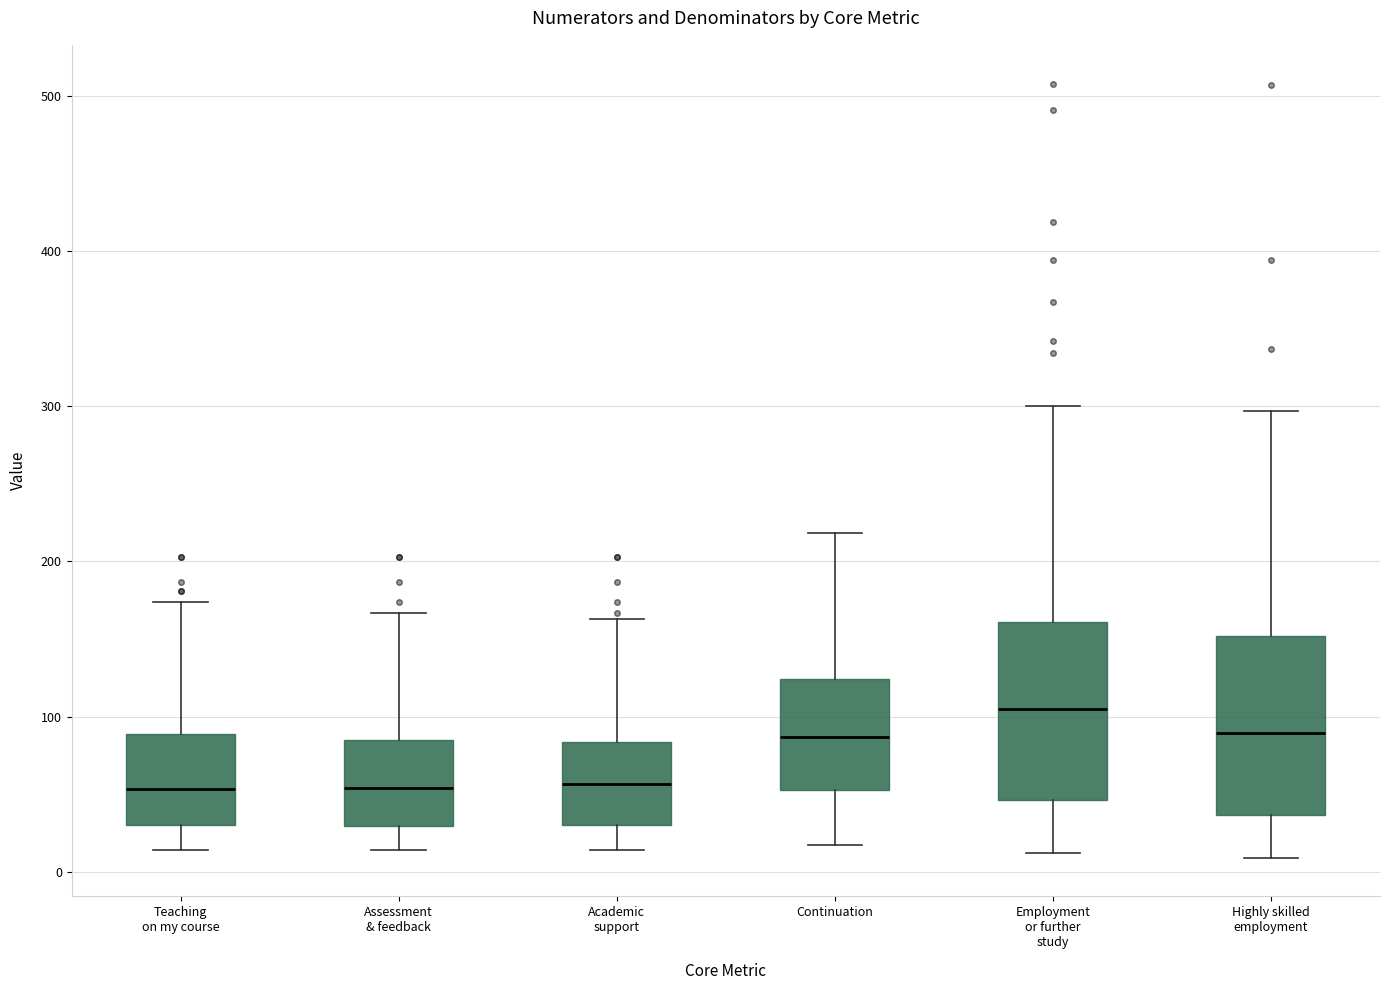

Reading left to right, transcribe this box plot: for each box, give where its median line is, the range the box spans, and where its two whiskers end, as read against the y-axis. The values are not printed on the chart, so give them approximately, as read against the axis.

Teaching on my course: median 50, box 30 to 90, whiskers 10 to 170
Assessment & feedback: median 50, box 30 to 80, whiskers 10 to 170
Academic support: median 60, box 30 to 80, whiskers 10 to 160
Continuation: median 90, box 50 to 120, whiskers 20 to 220
Employment or further study: median 110, box 50 to 160, whiskers 10 to 300
Highly skilled employment: median 90, box 40 to 150, whiskers 10 to 300